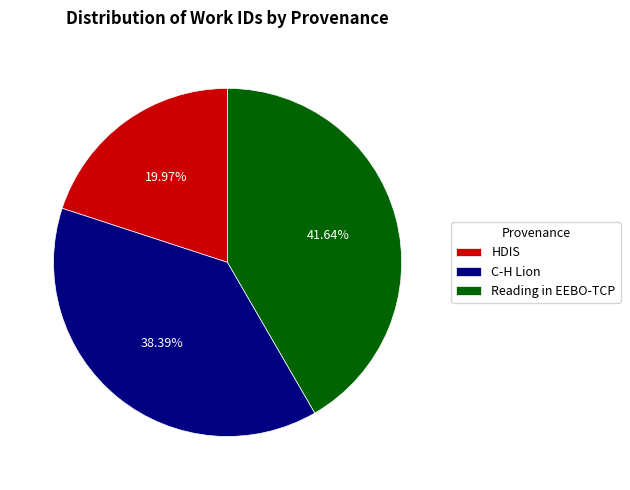

Which slice is the smallest?

HDIS